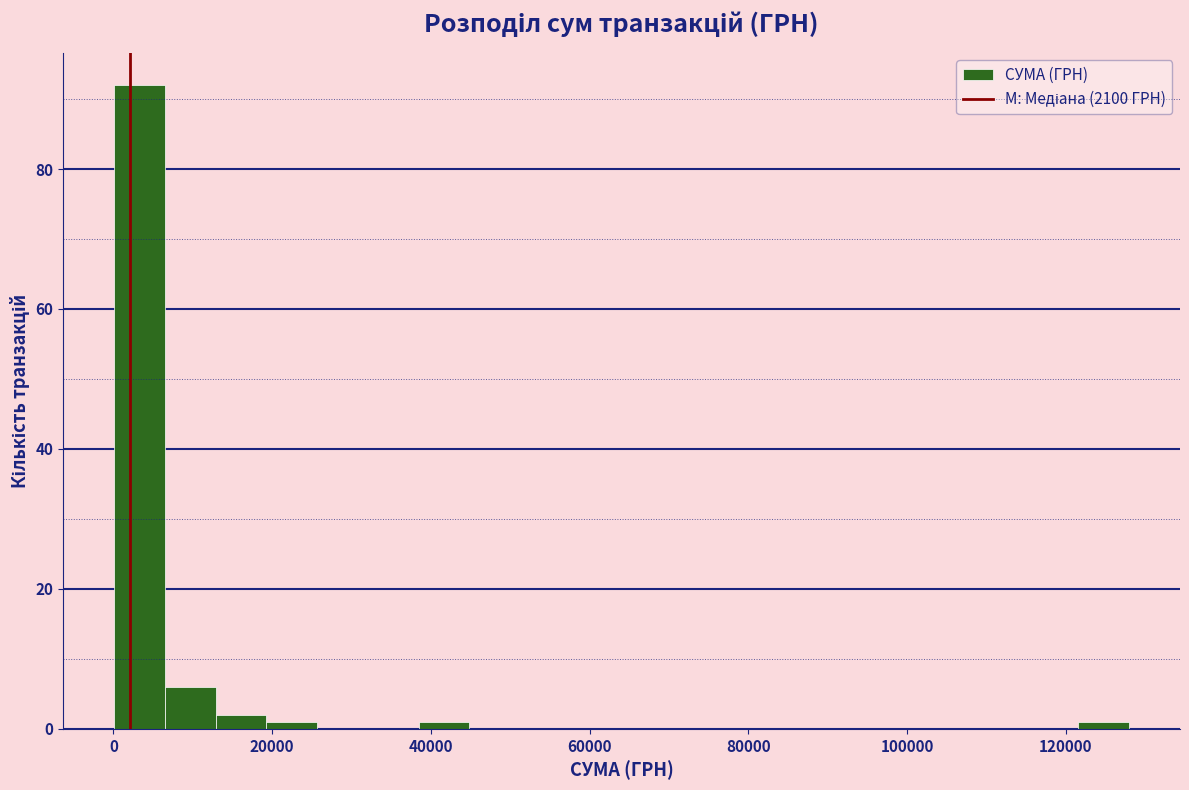

Read against the x-axis, roughly where is the centre of the tallest bar?

4000